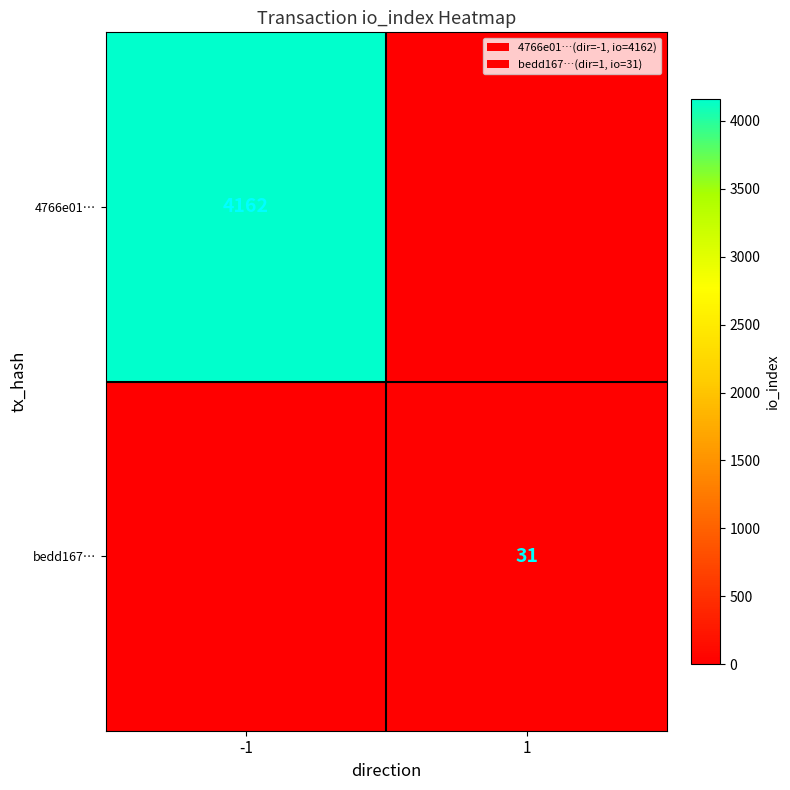

True or false: bedd167… has a value of 43 at 1.

False